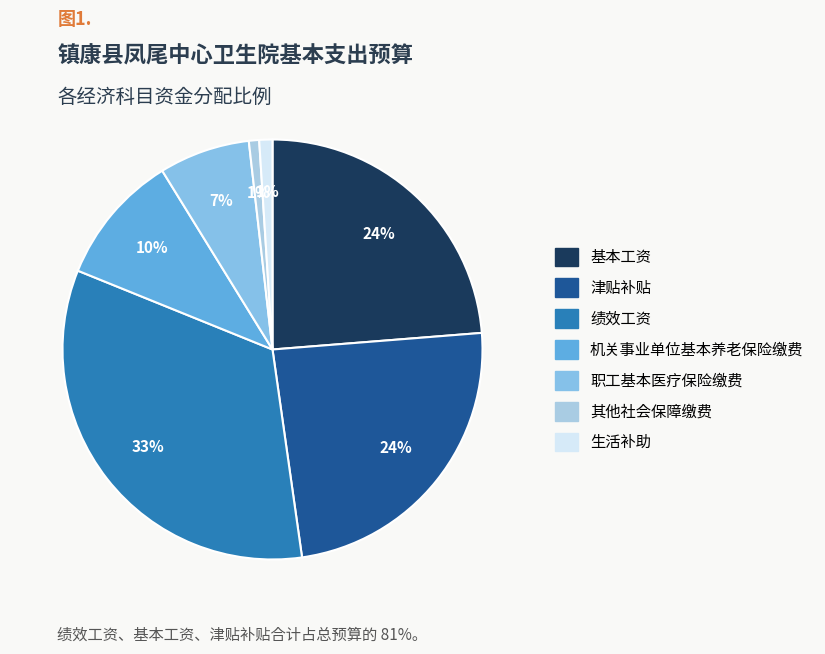

How many slices are in this pie chart?

7